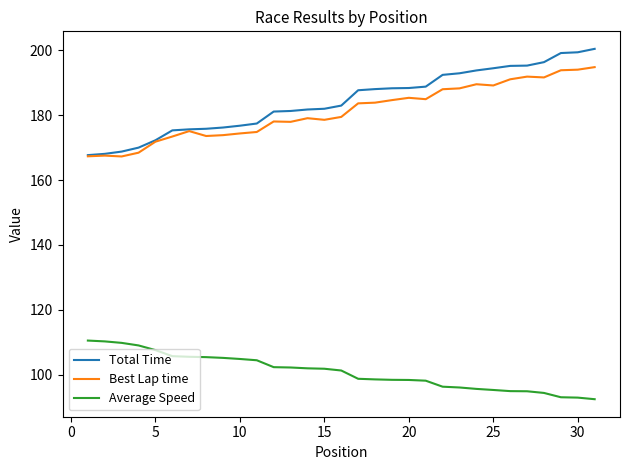

List the series in order of their peak value, highest first.

Total Time, Best Lap time, Average Speed